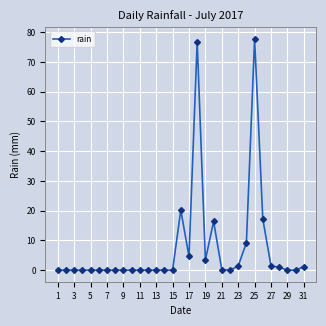

What is the sum of all values?

230.8